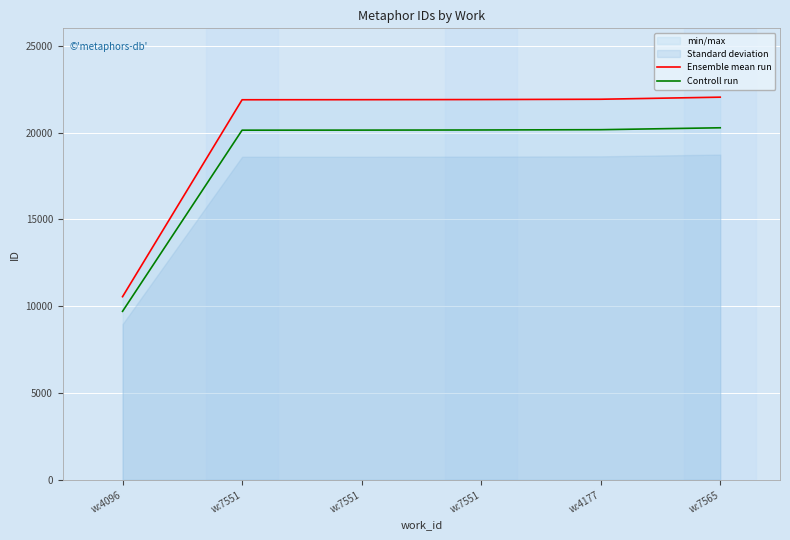

What is the difference between the Ensemble mean run values at w:7551 and w:7565?

150.0